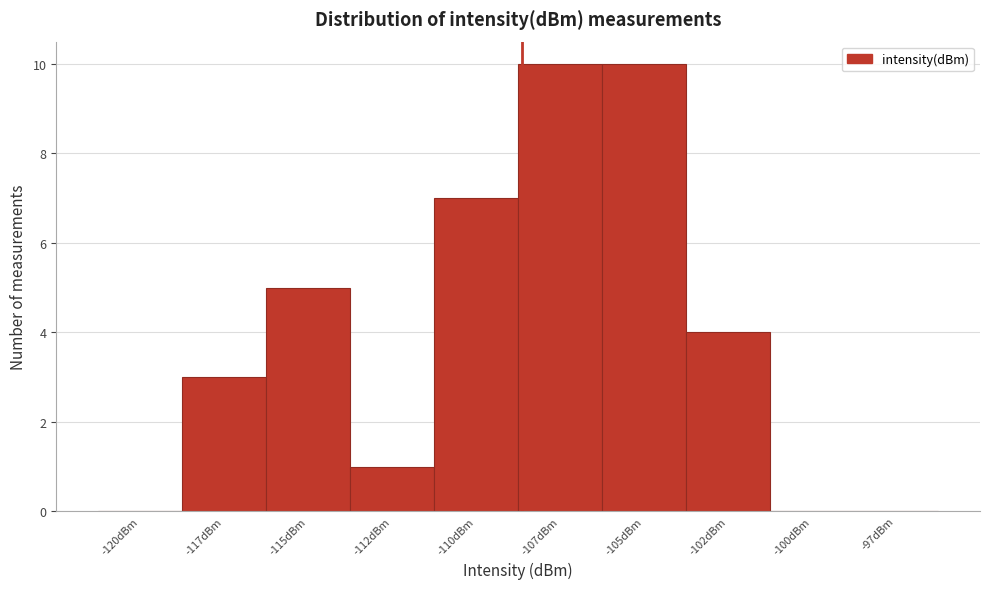

Reading left to right, what are all the values shown in this chart?

-120dBm=0	-117dBm=3	-115dBm=5	-112dBm=1	-110dBm=7	-107dBm=10	-105dBm=10	-102dBm=4	-100dBm=0	-97dBm=0